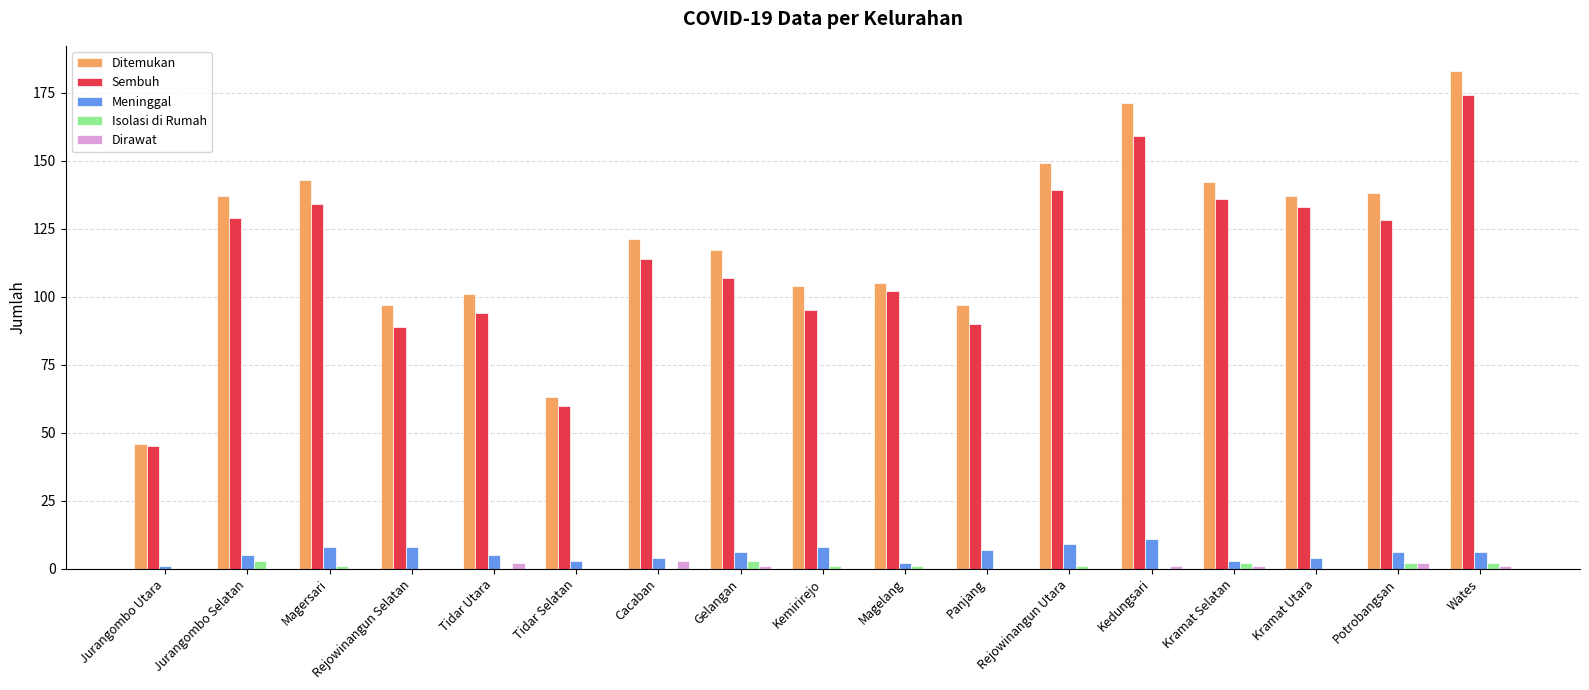

Reading left to right, list all the values displayed in this chart.

Ditemukan: 46	137	143	97	101	63	121	117	104	105	97	149	171	142	137	138	183
Sembuh: 45	129	134	89	94	60	114	107	95	102	90	139	159	136	133	128	174
Meninggal: 1	5	8	8	5	3	4	6	8	2	7	9	11	3	4	6	6
Isolasi di Rumah: 0	3	1	0	0	0	0	3	1	1	0	1	0	2	0	2	2
Dirawat: 0	0	0	0	2	0	3	1	0	0	0	0	1	1	0	2	1